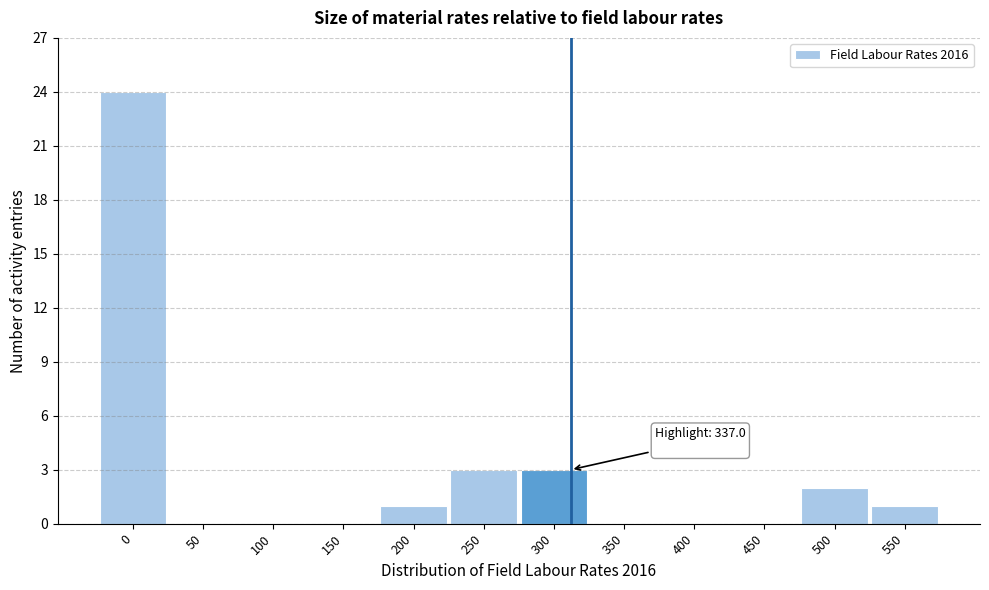

Reading left to right, list all the values displayed in this chart.

0=24	50=0	100=0	150=0	200=1	250=3	300=3	350=0	400=0	450=0	500=2	550=1